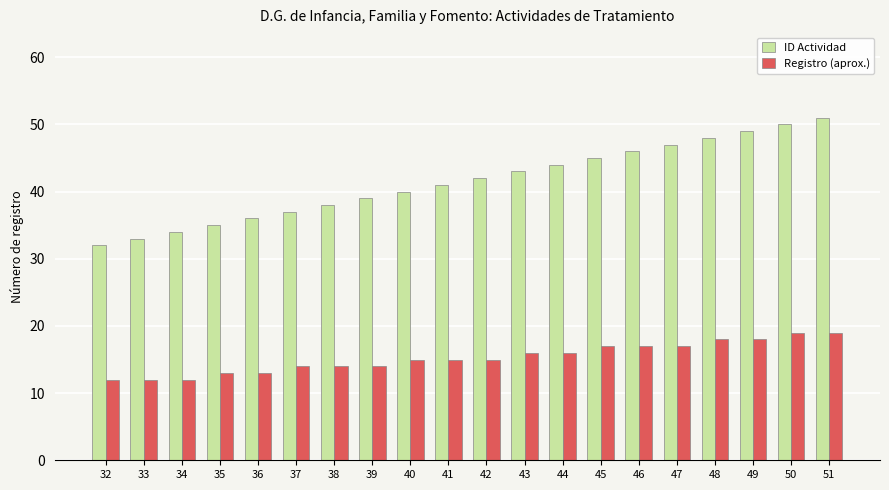

What value does the ID Actividad series have at 51, to the nearest 5?

50